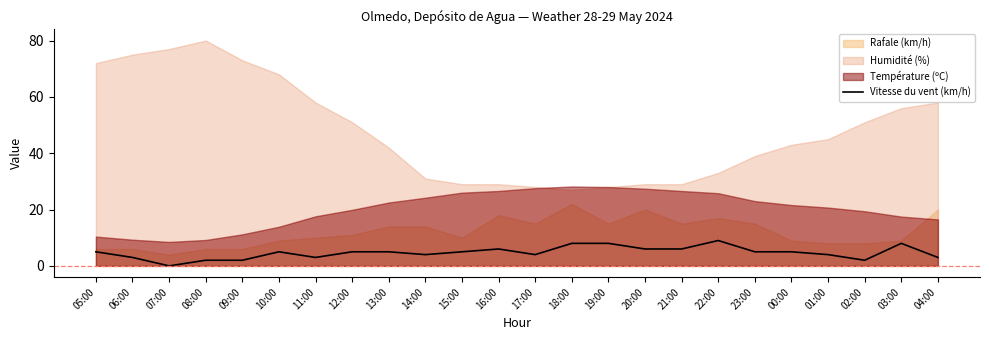

The chart shows a value of 3 at 06:00. True or false?

True